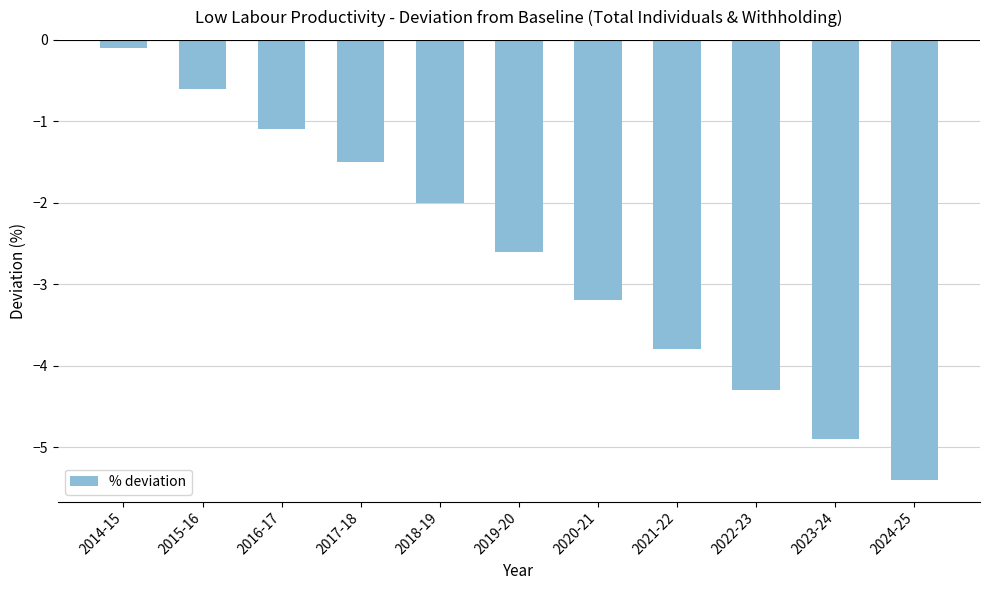

What is the change in value from 2019-20 to 2022-23?

-1.7